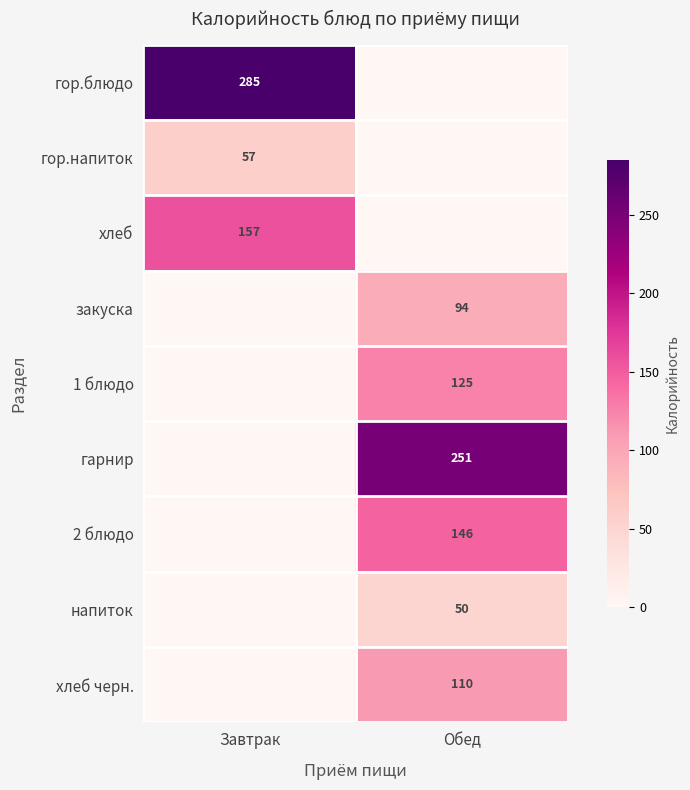

The гарнир series shows 381 at Обед. True or false?

False